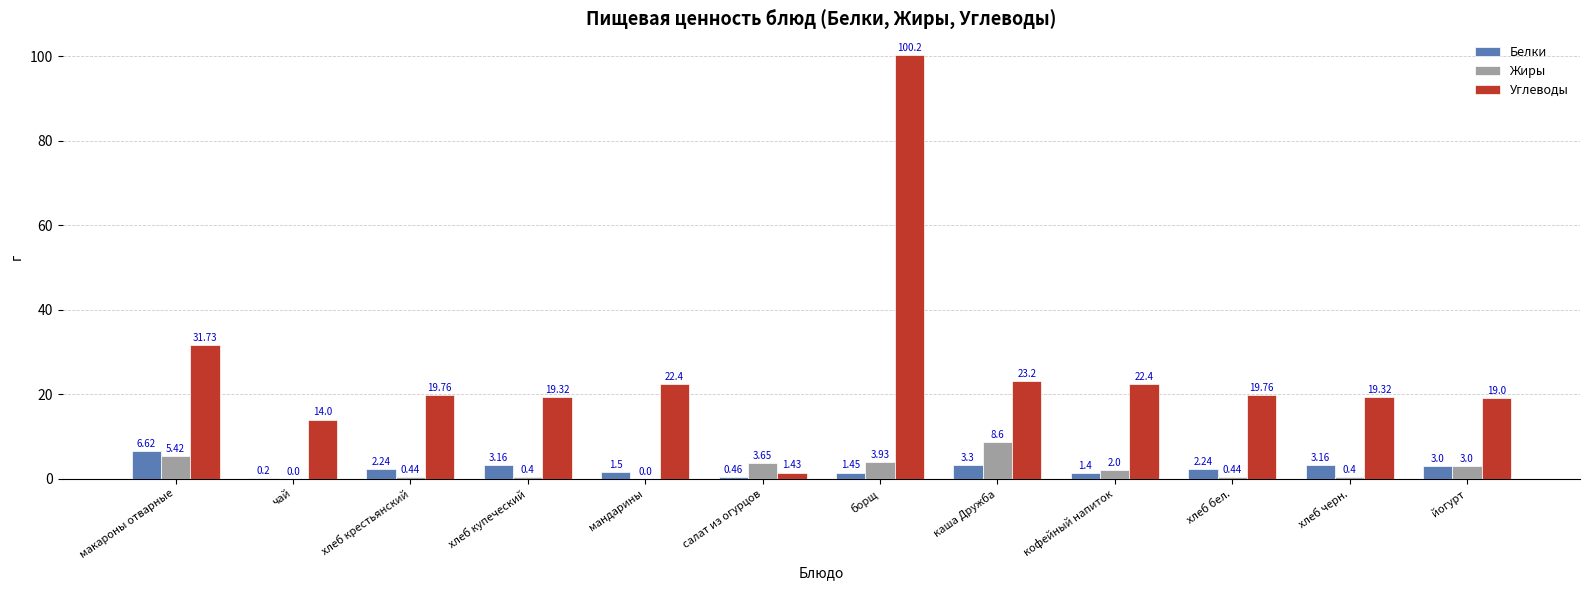

At which label is Белки closest to 3?

йогурт